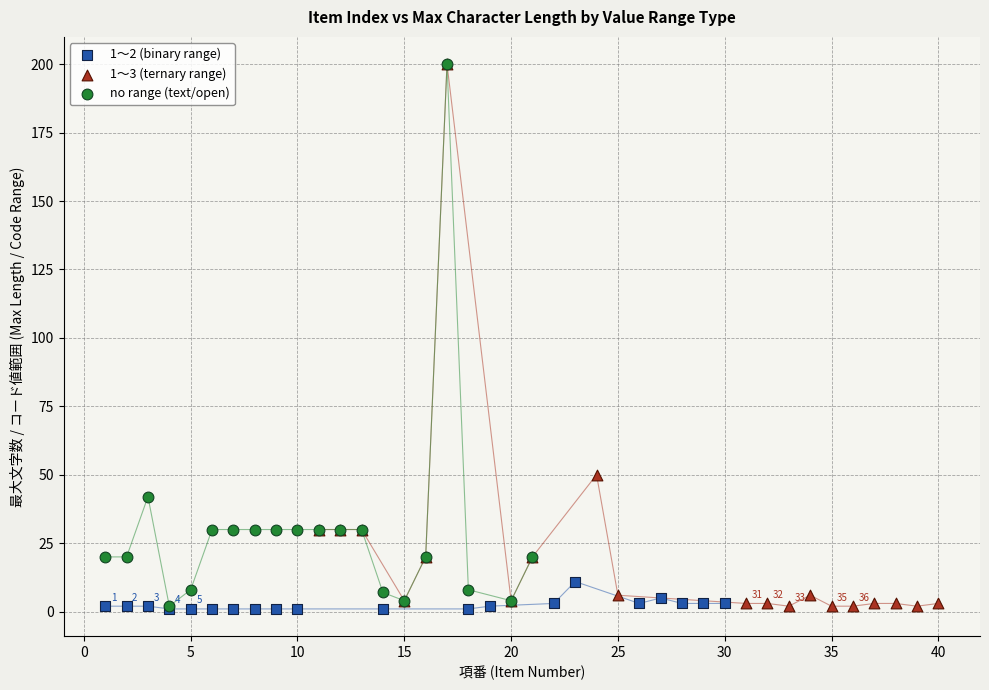

What are all the series names shown in the legend?

1～2 (binary range), 1～3 (ternary range), no range (text/open)